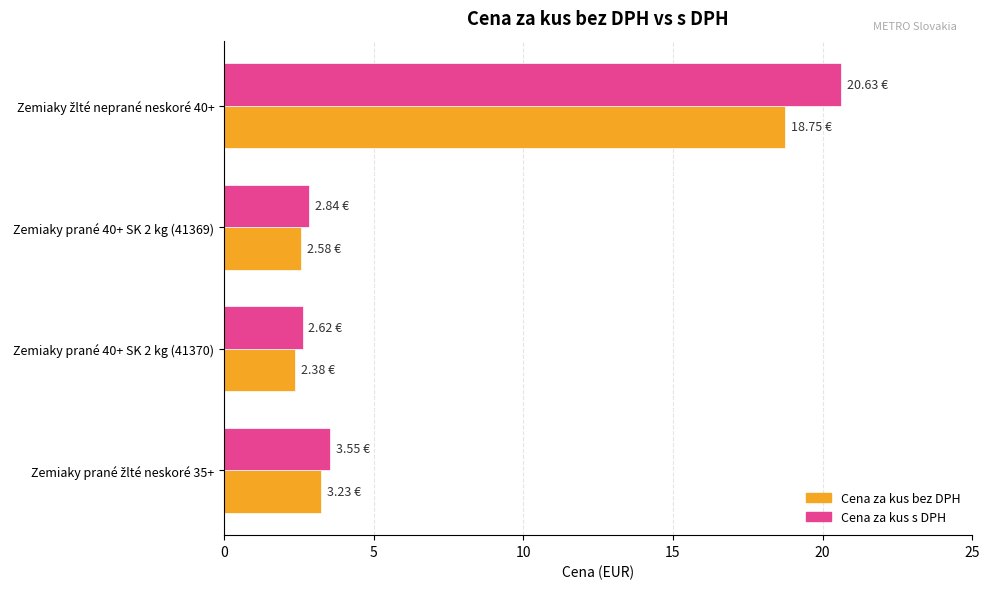

What is the difference between the maximum and second lowest values in the Cena za kus s DPH series?

17.8